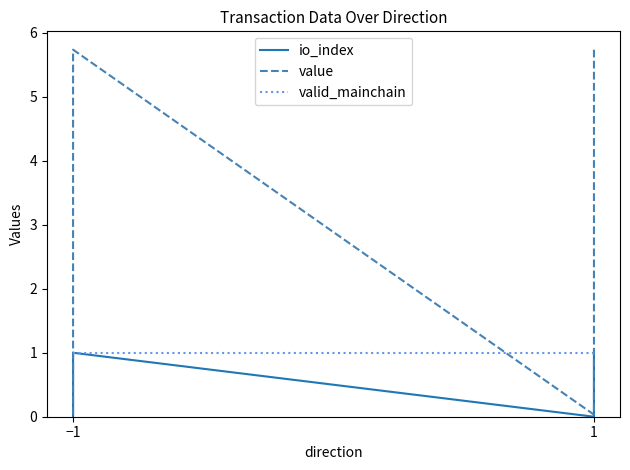

Which series has the largest total across all categories?

value